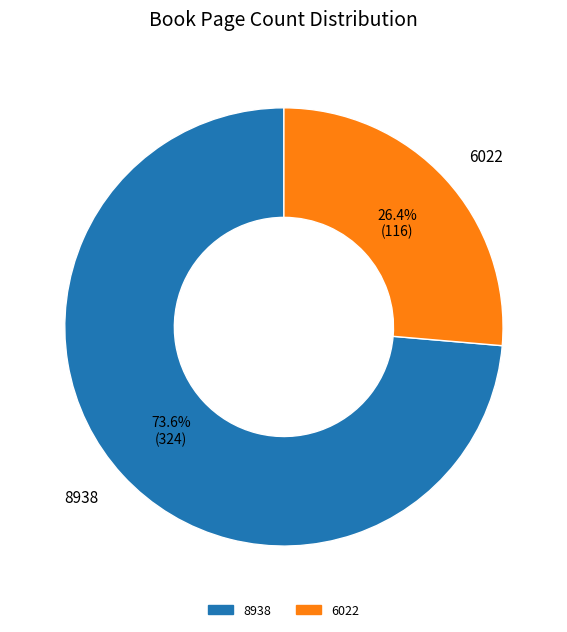

Which slice is the smallest?

6022